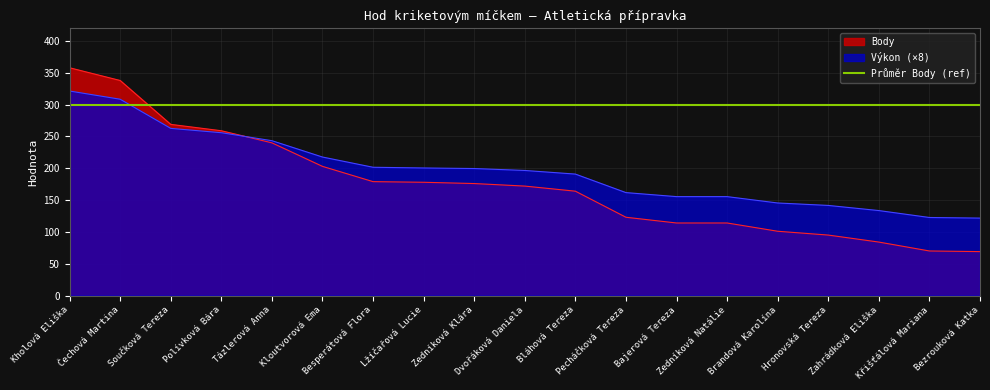

List the series in order of their peak value, lowest first.

Výkon, Body